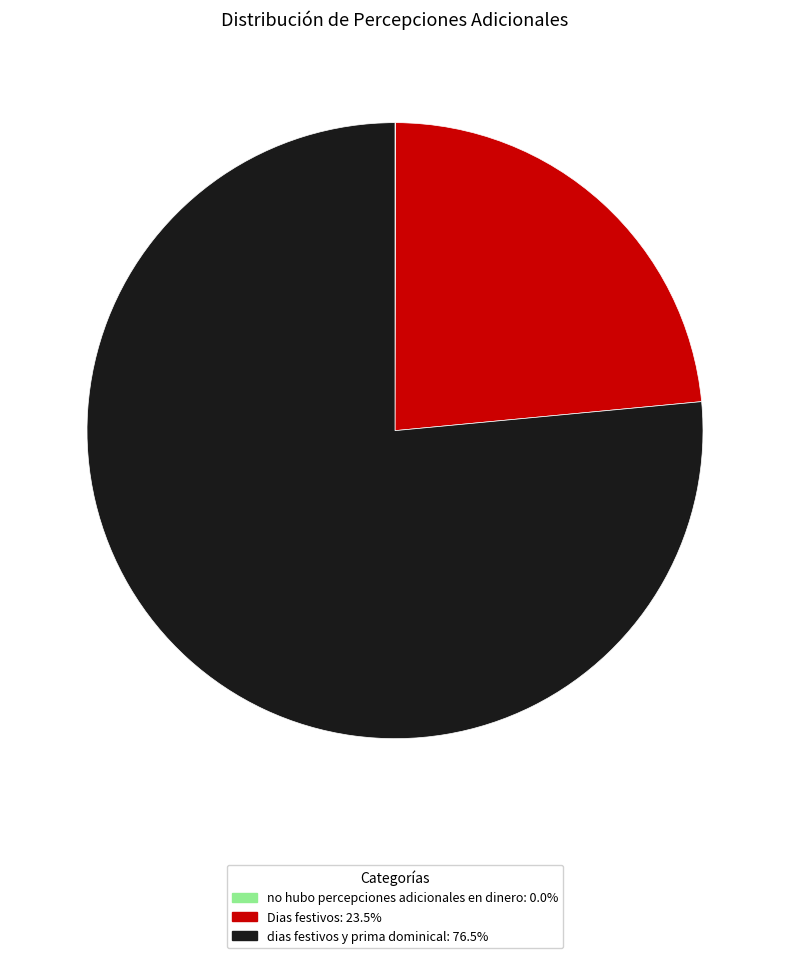

Is it true that dias festivos y prima dominical is 24% of the pie?

False